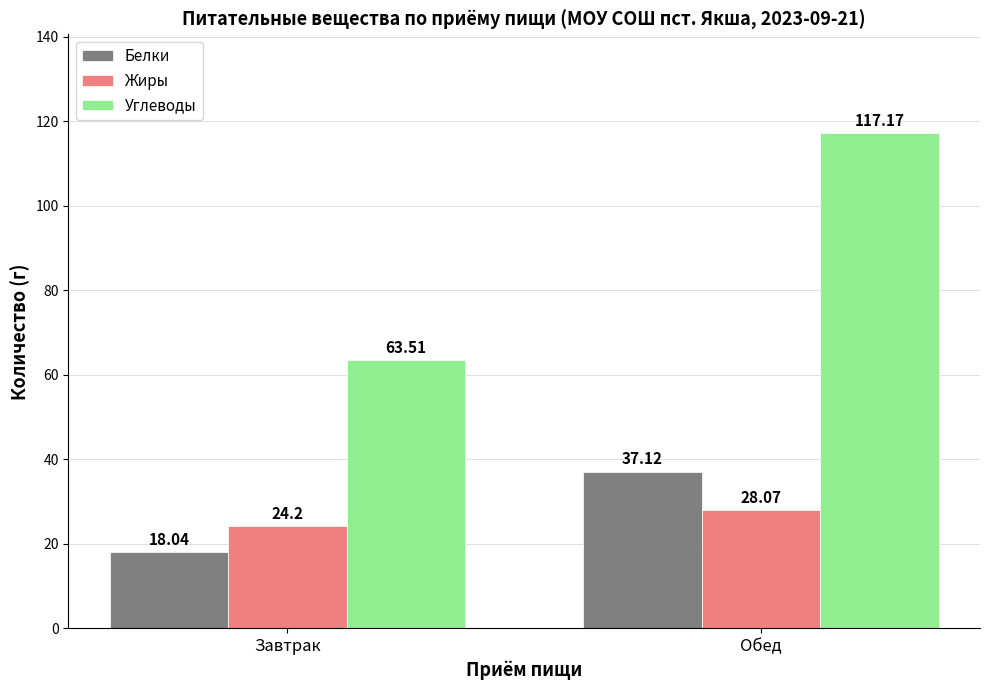

What is the maximum value shown in the chart?

117.2